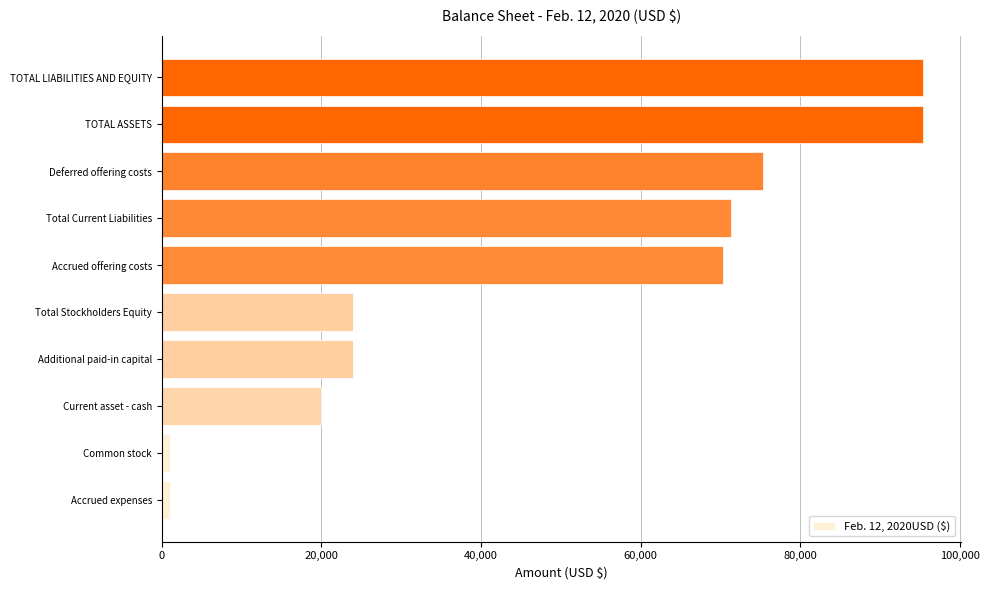

What is the average value?

47752